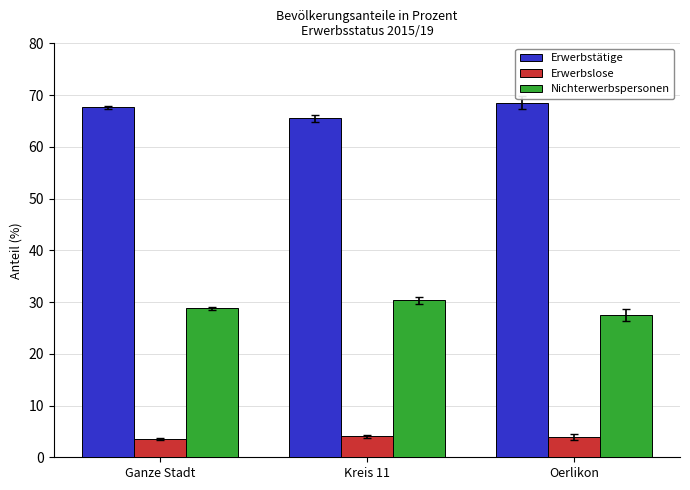

What is the difference between the Erwerbstätige values at Ganze Stadt and Oerlikon?

0.8